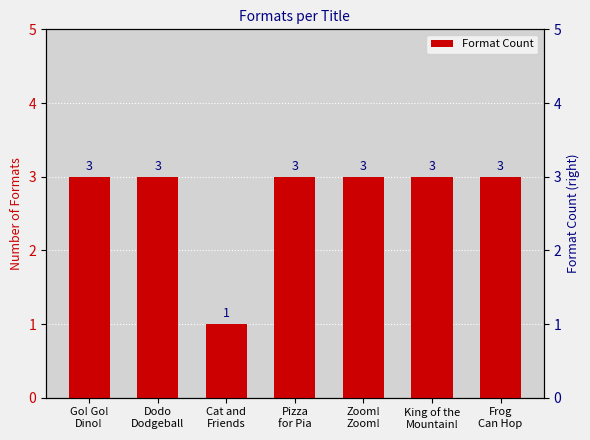

What position from the right is King of the
Mountain!?

2